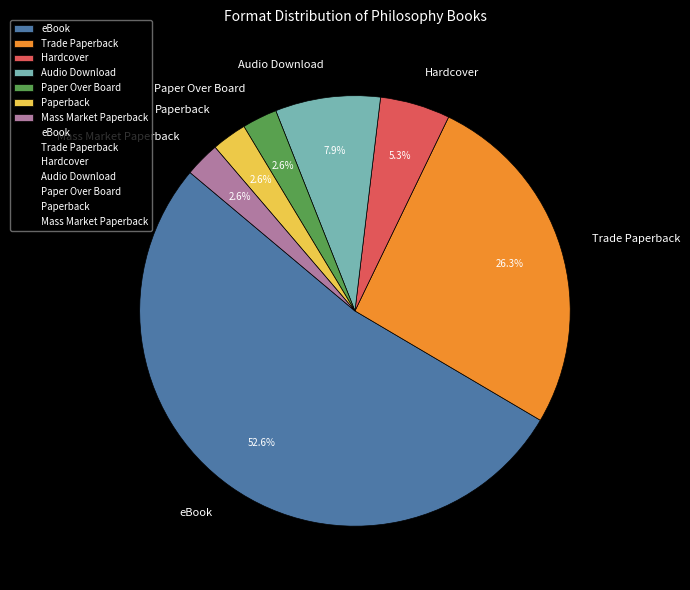

The Paperback slice represents 3% of the pie. True or false?

True